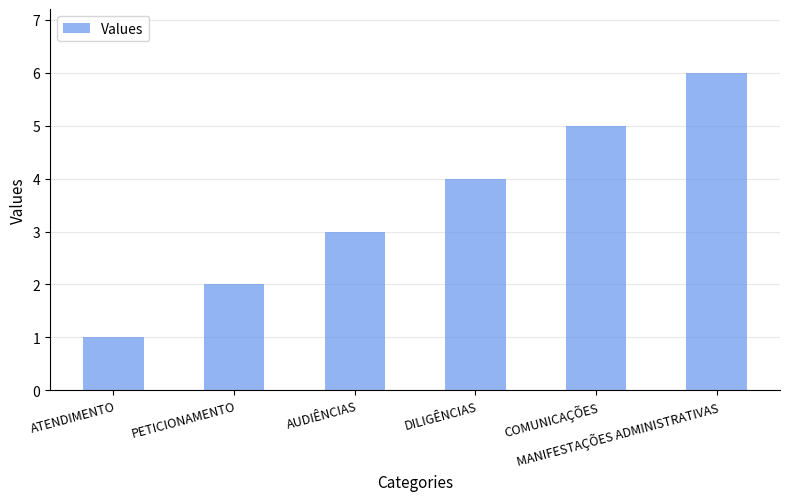

What is the change in value from ATENDIMENTO to PETICIONAMENTO?

+1